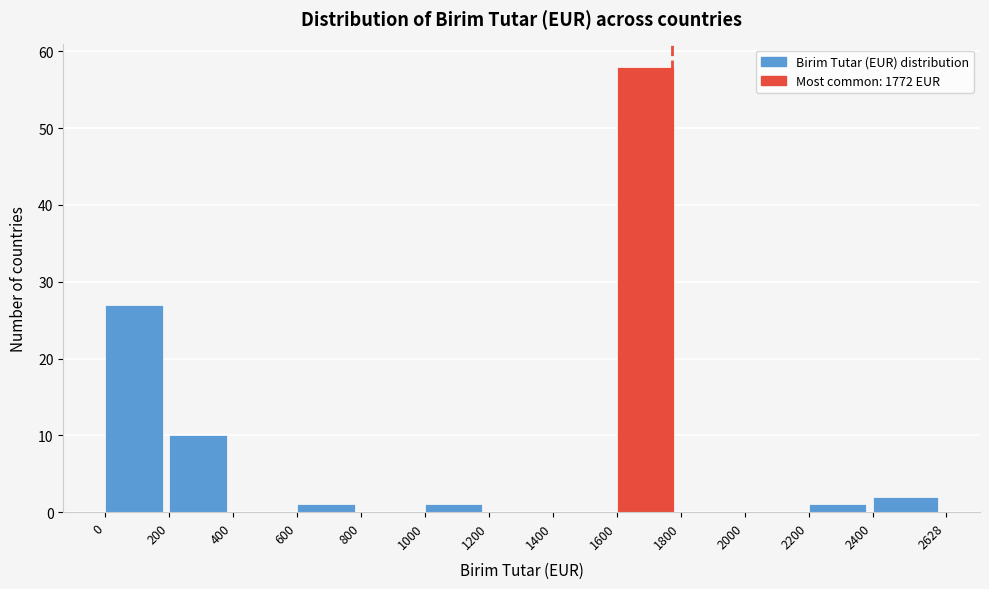

What is the height of the bar covering 200 to 400 on the x-axis? The values are not printed on the chart, so give them approximately, as read against the axis.

10